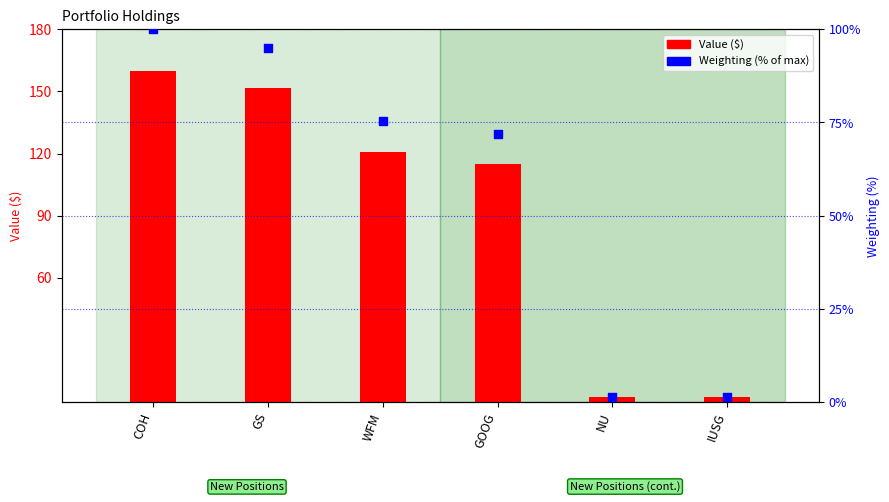

Which series reaches the minimum Y coordinate?

Weighting (% of max)